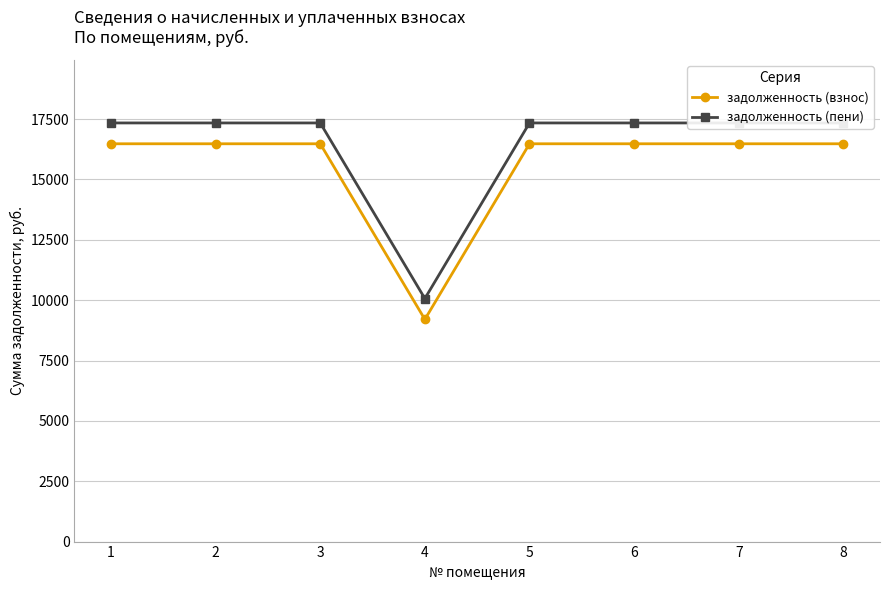

Rank the series by their average value, from lowest to highest.

задолженность (взнос), задолженность (пени)